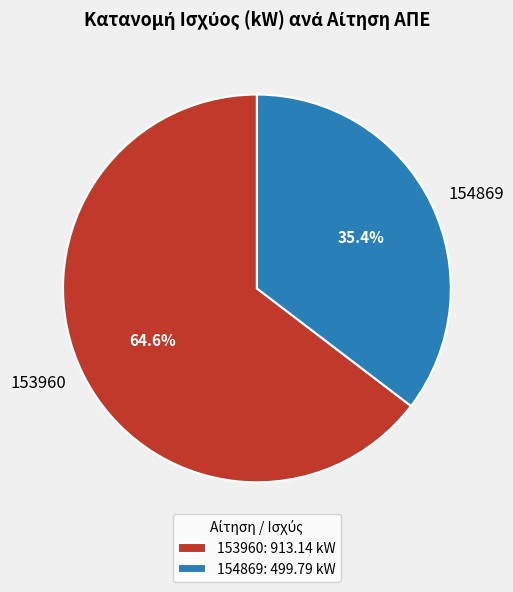

The 153960 slice represents 57% of the pie. True or false?

False